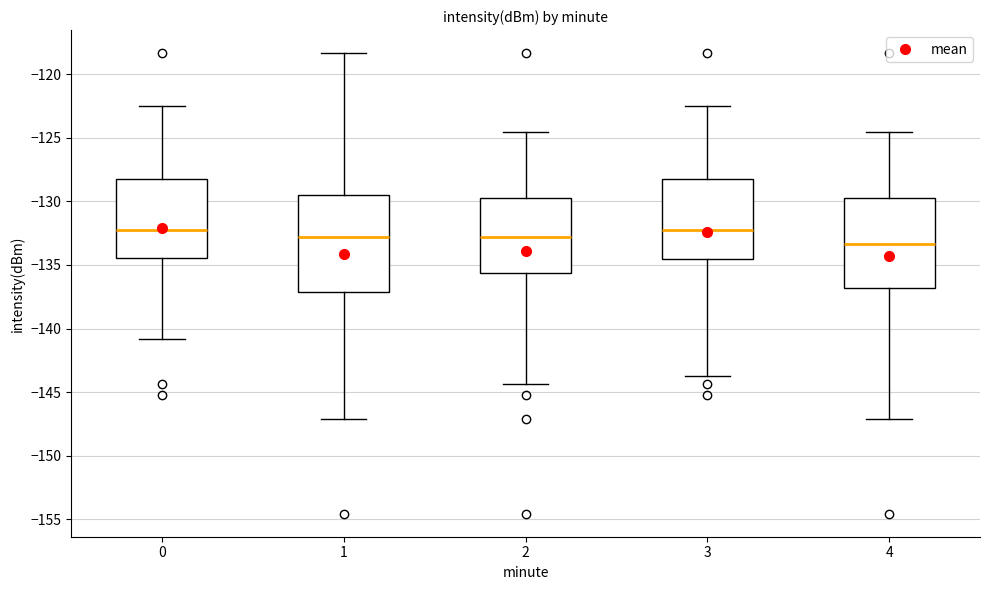

Where does the upper whisker of the box at x = 3 end on the y-axis? The values are not printed on the chart, so give them approximately, as read against the axis.

-122.5